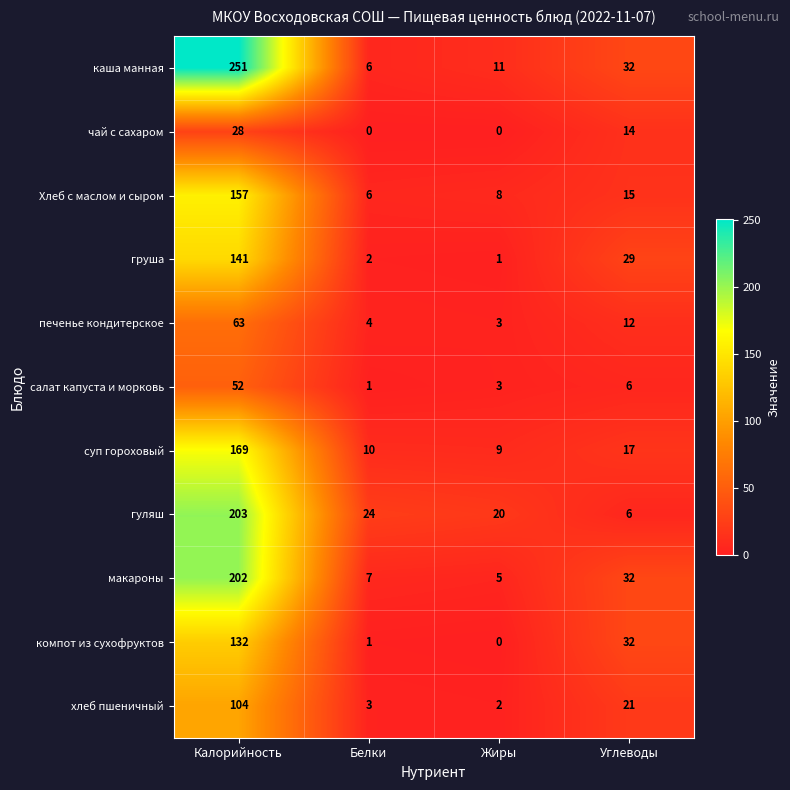

Which category has the lowest value in the печенье кондитерское series?

Жиры